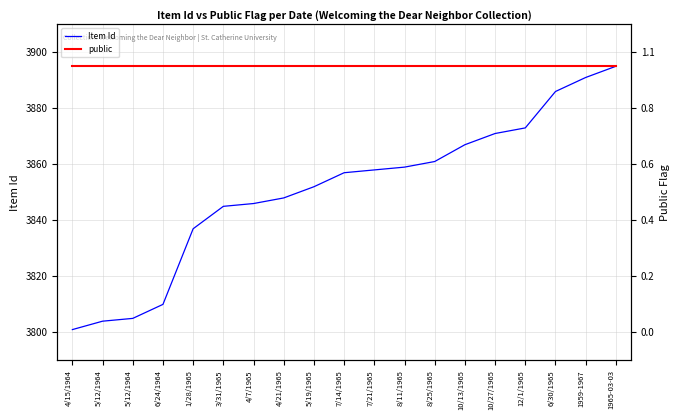

What is the label of the 16th point from the right?

6/24/1964